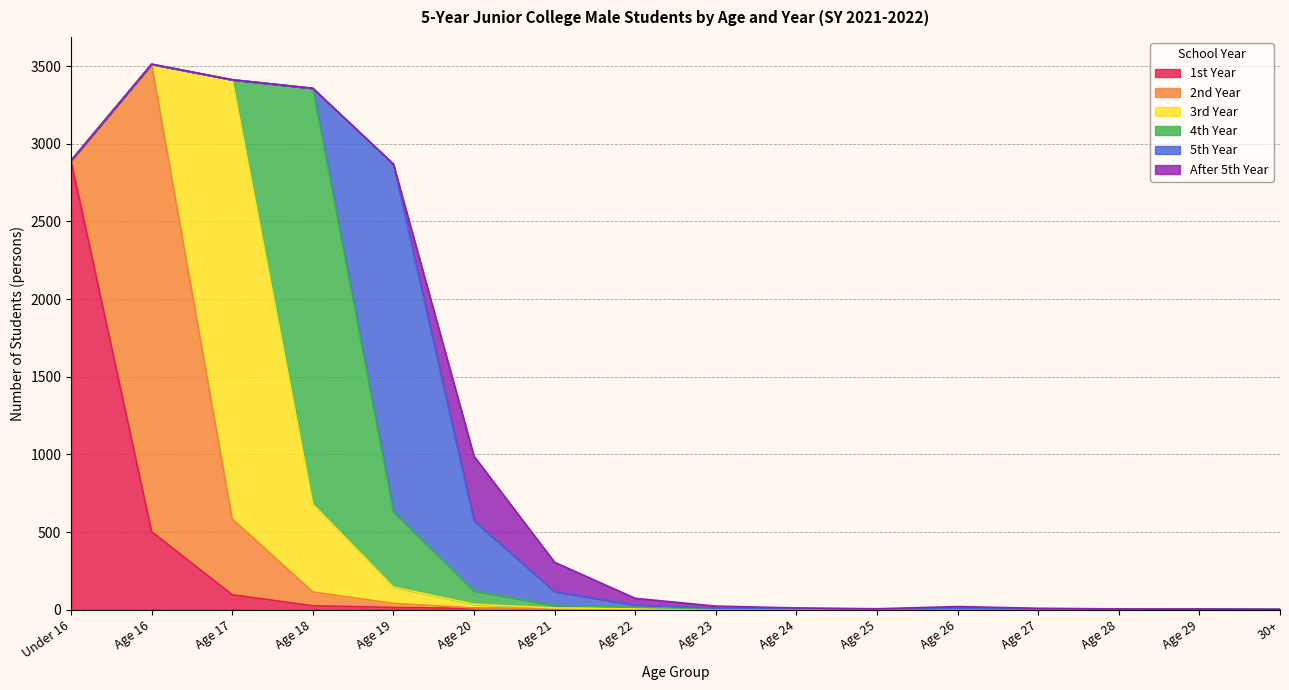

Count the number of categories in the chart.

16